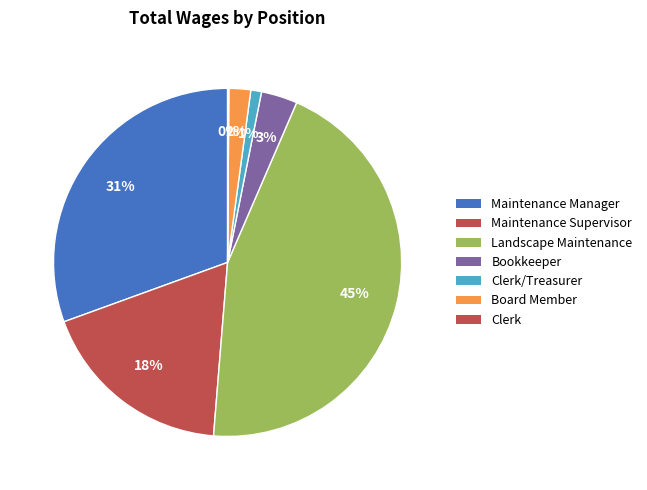

Rank the categories by value from lowest to highest.

Clerk, Clerk/Treasurer, Board Member, Bookkeeper, Maintenance Supervisor, Maintenance Manager, Landscape Maintenance